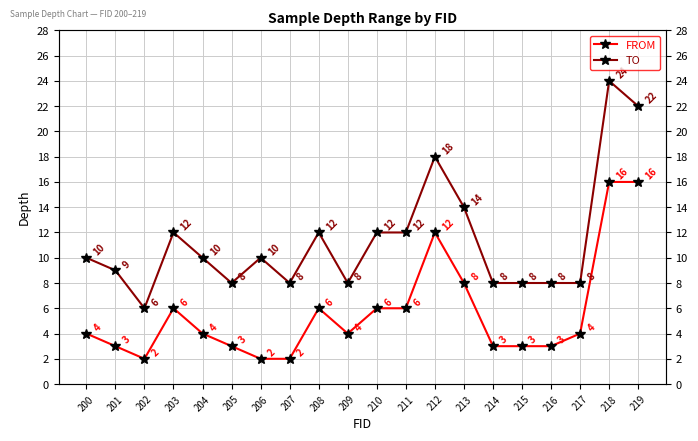

Where is TO nearest to the value 15?

213